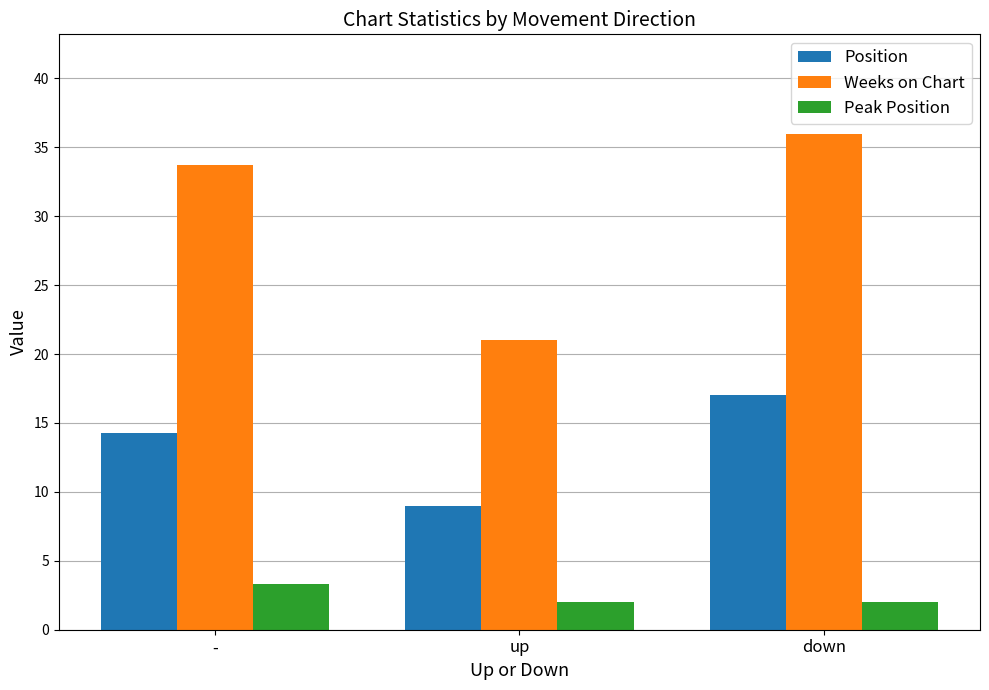

What is the value of the Peak Position bar at the 1st from the left?

3.3